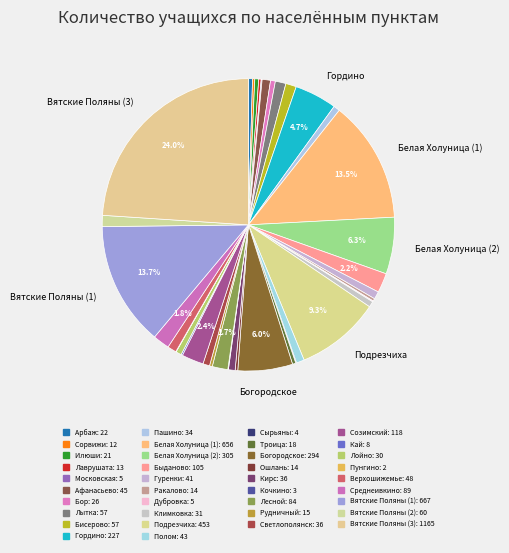

What is the largest slice in the pie chart?

Вятские Поляны (3)